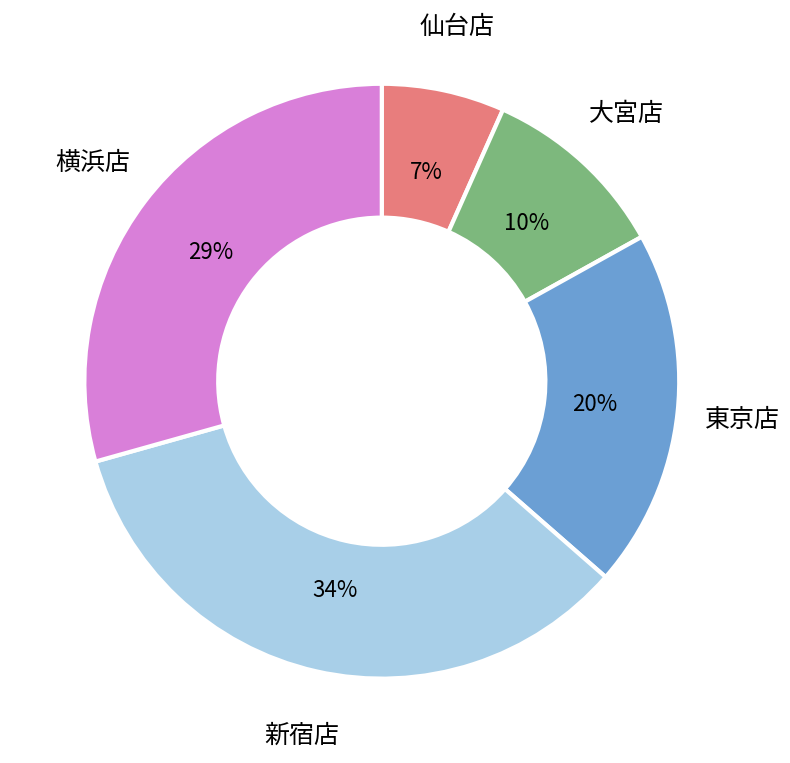

Which category has the biggest portion of the pie?

新宿店